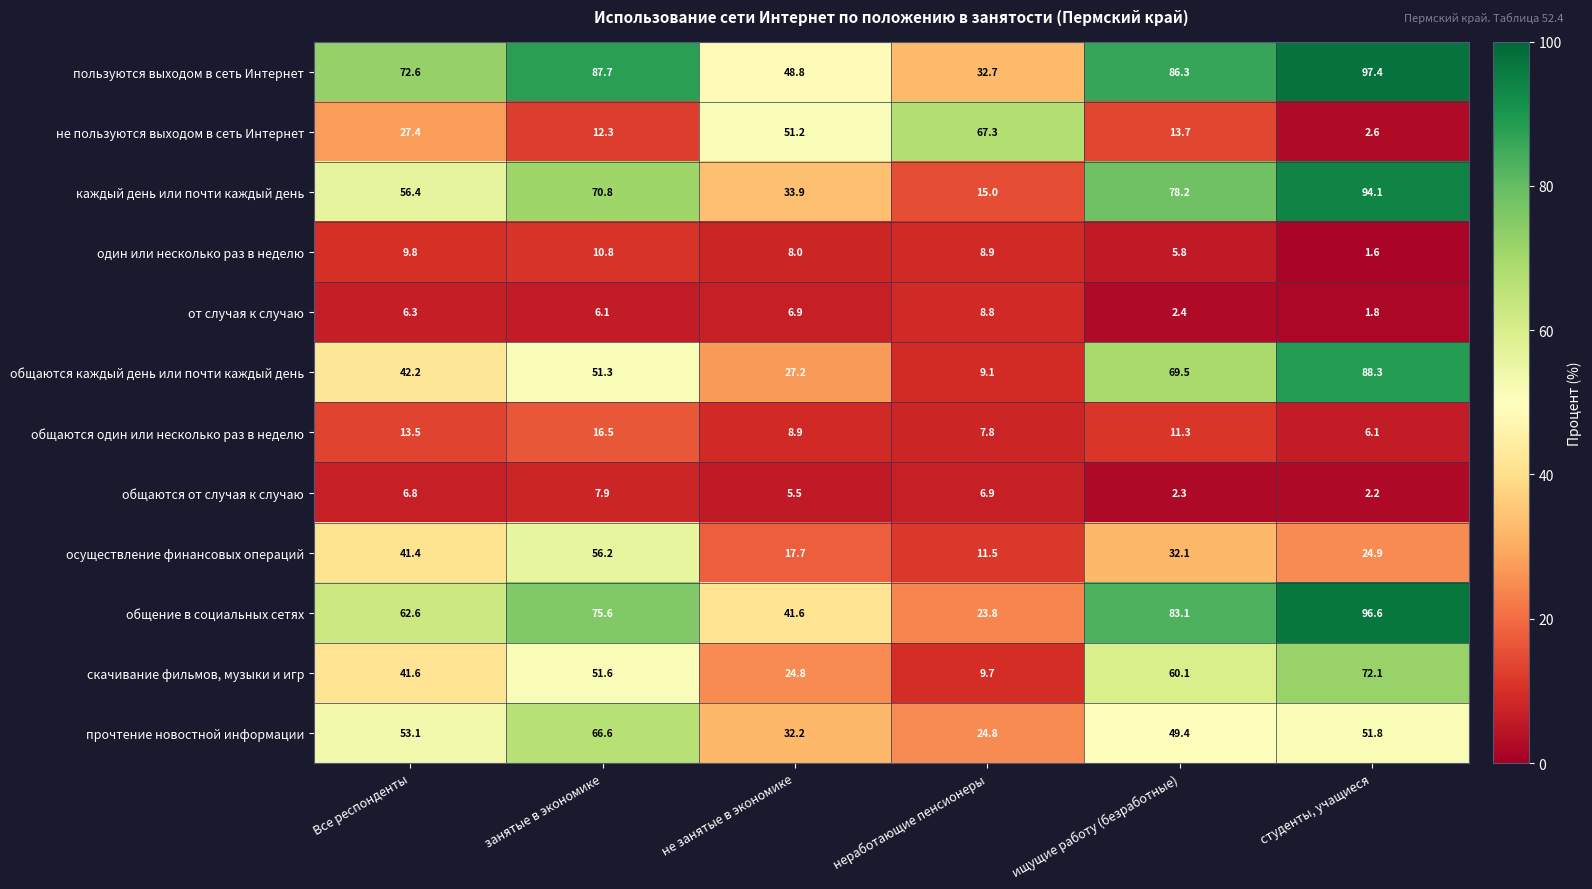

At which category does the chart reach its peak across all series?

студенты, учащиеся